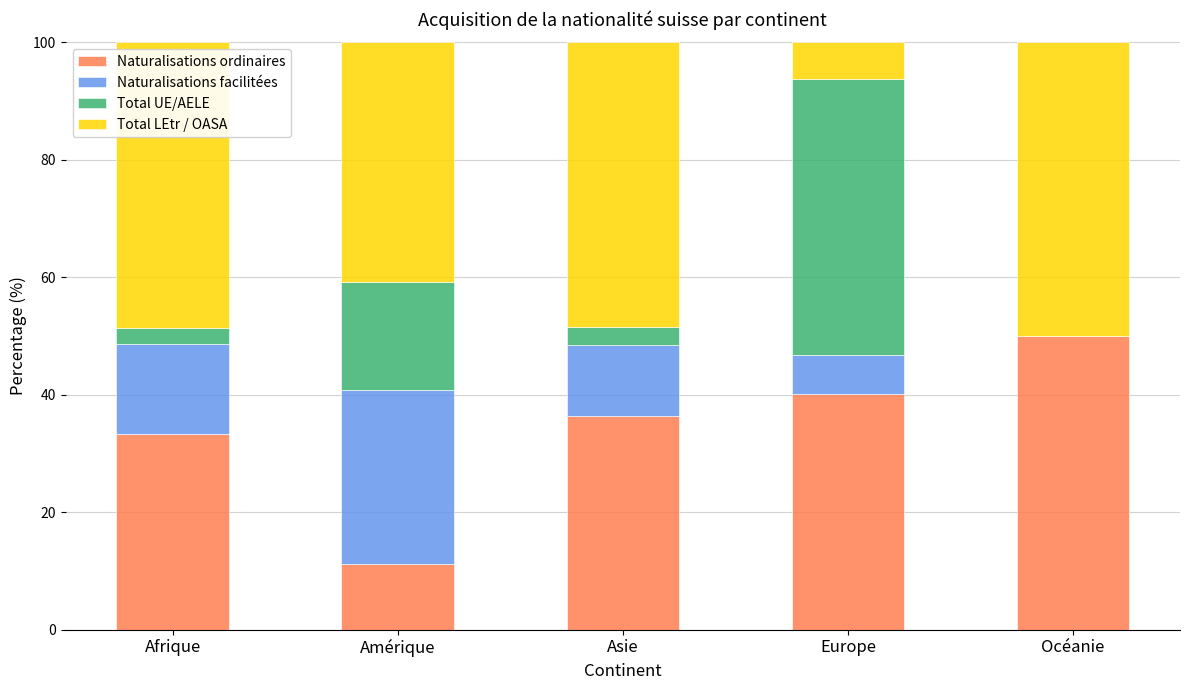

What is the total value across all series at Afrique?

100.0